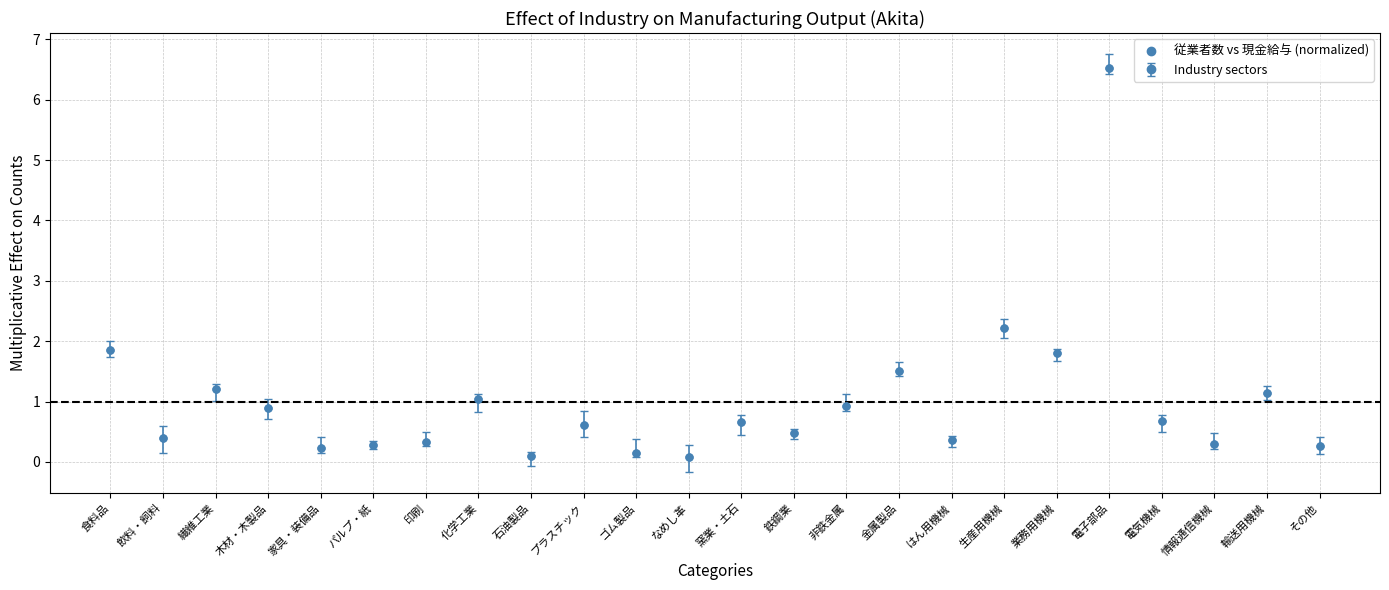

What is the range of Y values (max minus min)?

6.5